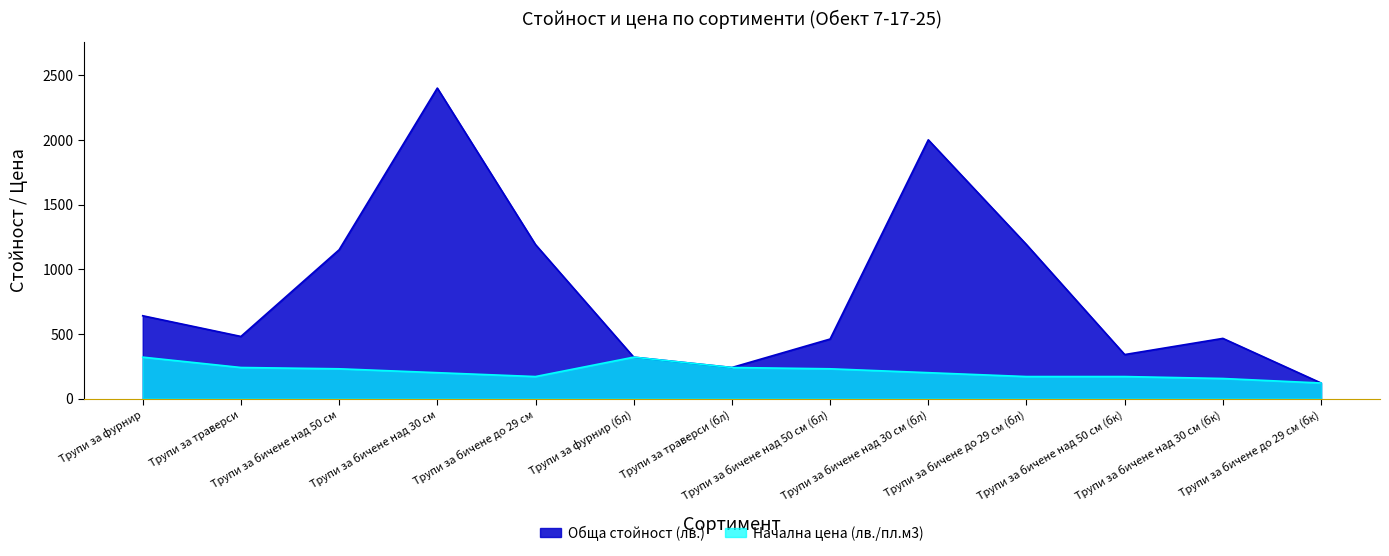

List the labels in order of Начална цена (лв./пл.м3) value, smallest first.

Трупи за бичене до 29 см (бк), Трупи за бичене над 30 см (бк), Трупи за бичене до 29 см, Трупи за бичене до 29 см (бл), Трупи за бичене над 50 см (бк), Трупи за бичене над 30 см, Трупи за бичене над 30 см (бл), Трупи за бичене над 50 см, Трупи за бичене над 50 см (бл), Трупи за траверси, Трупи за траверси (бл), Трупи за фурнир, Трупи за фурнир (бл)